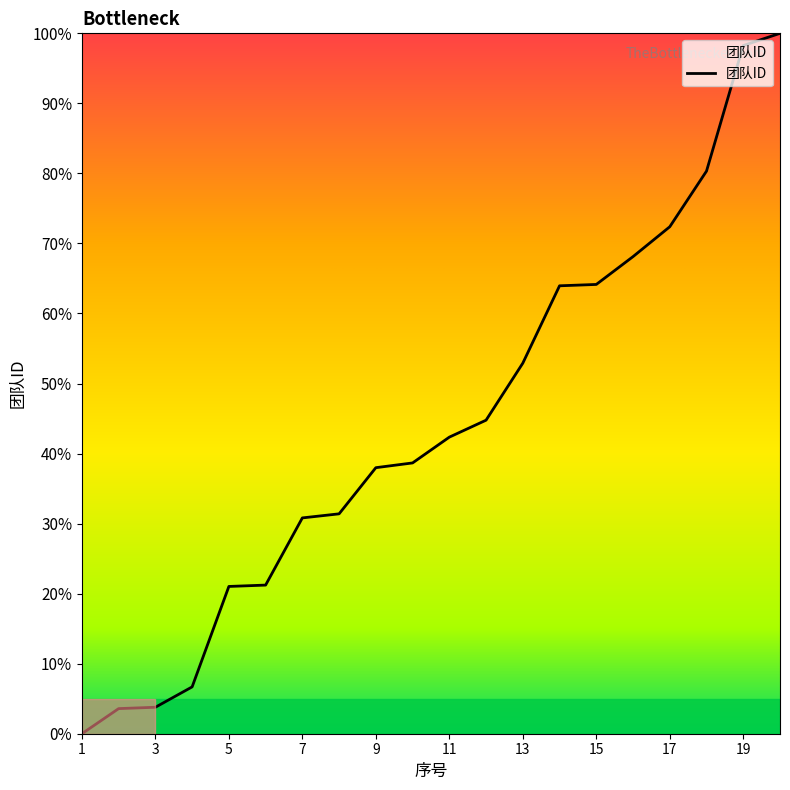

What is the maximum value shown in the chart?

100.0